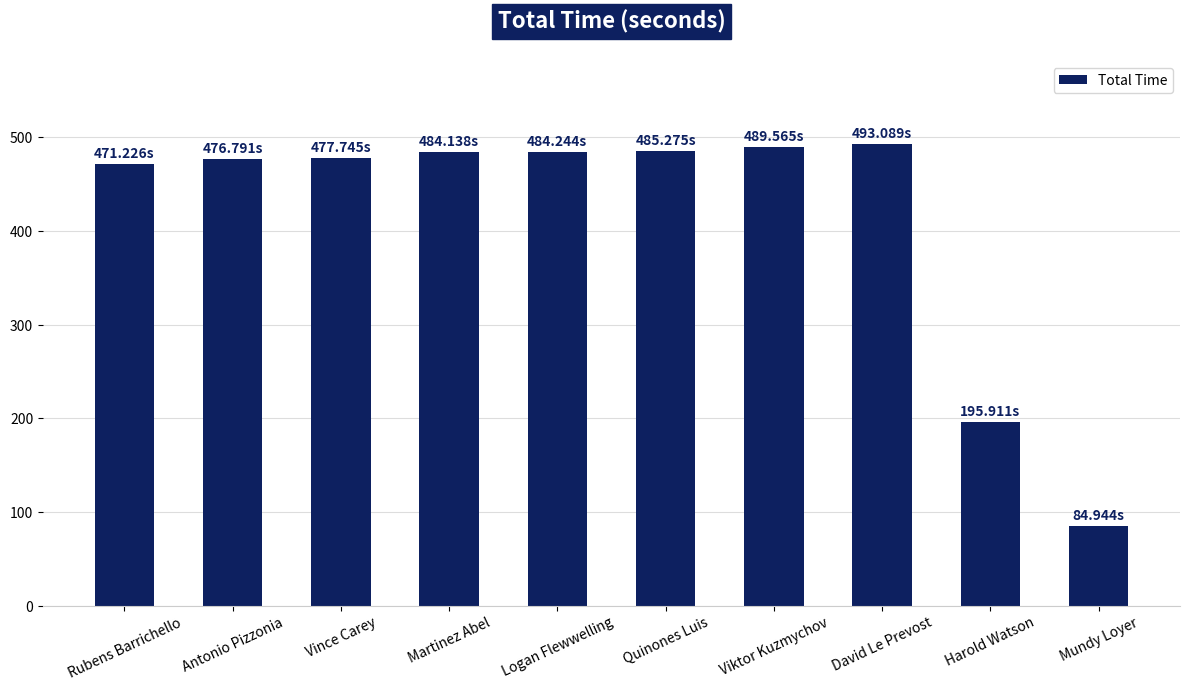

At which label is the value closest to 289?

Harold Watson